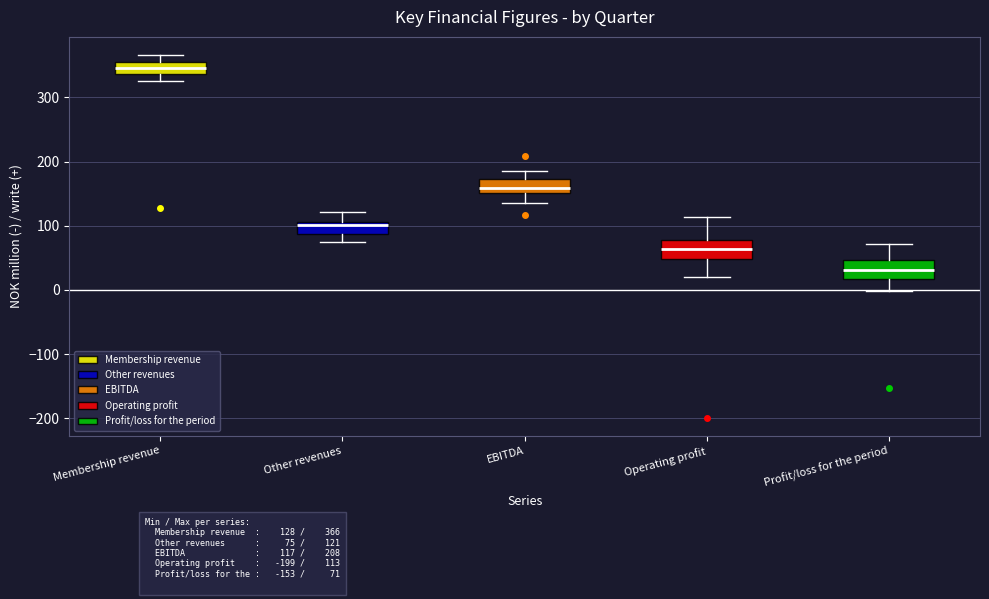

Where is the lower edge of the box for Operating profit on the y-axis? The values are not printed on the chart, so give them approximately, as read against the axis.

50